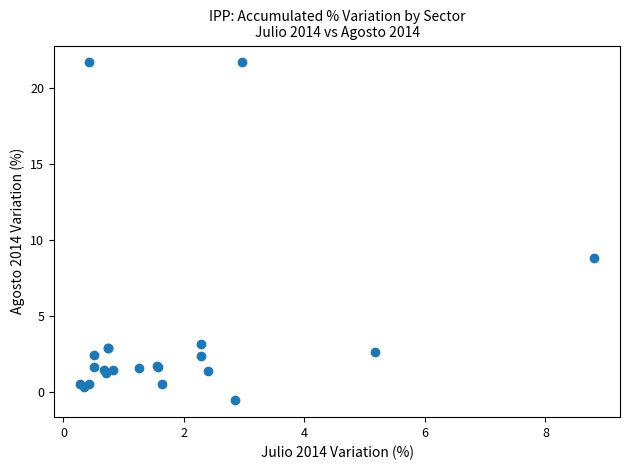

What Y value in the scatter plot is closest to 10?

8.8